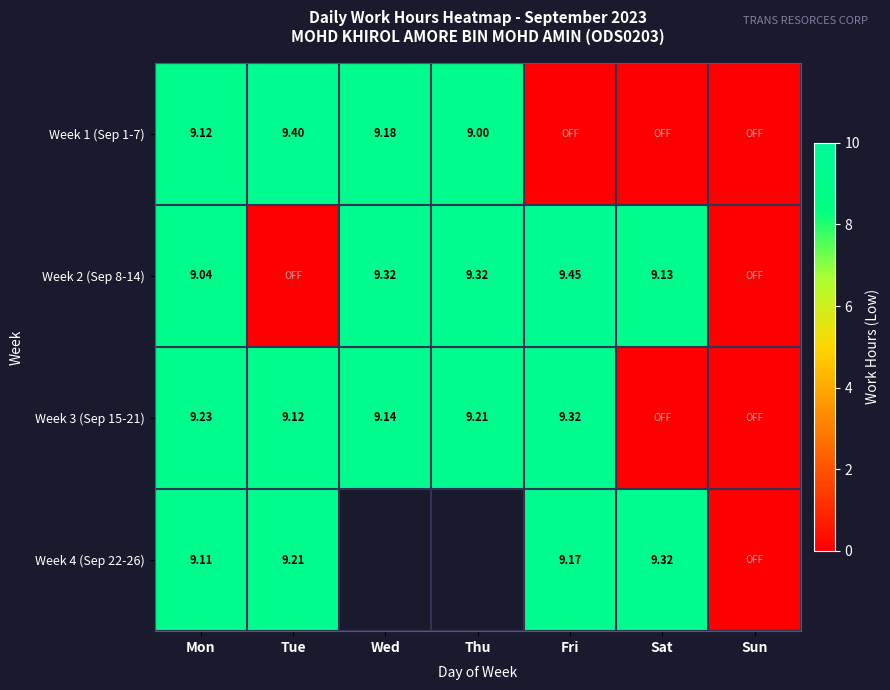

Is the value of Week 4 (Sep 22-26) at Mon greater than the value of Week 2 (Sep 8-14) at Wed?

No